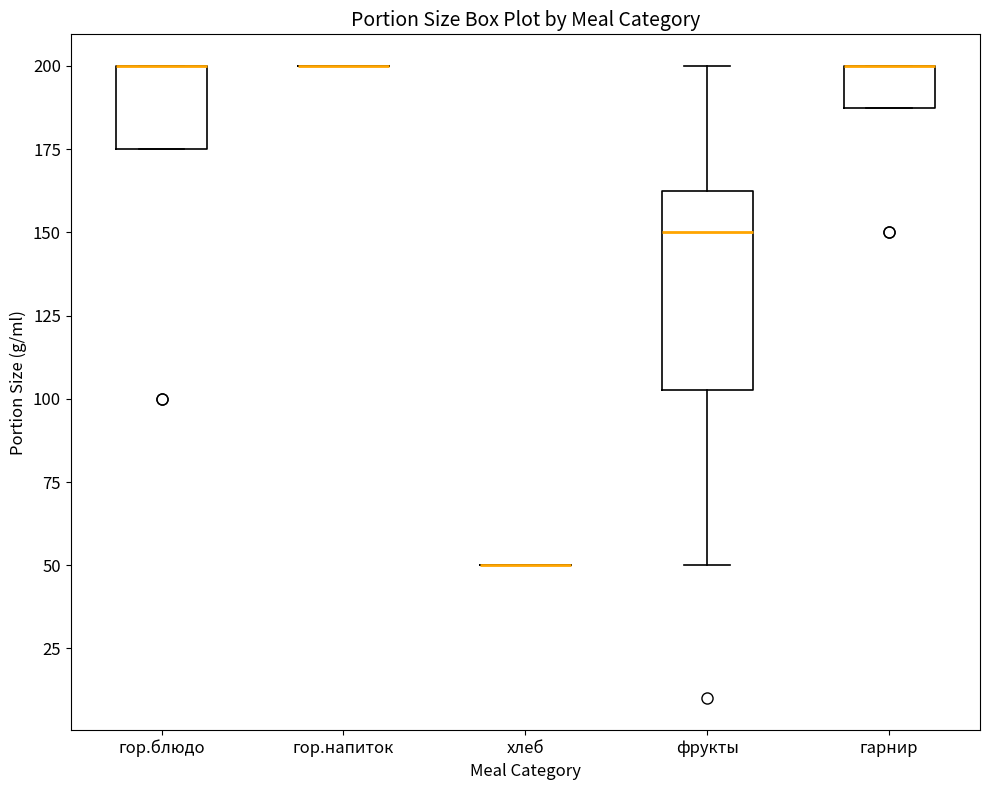

Reading left to right, transcribe this box plot: for each box, give where its median line is, the range the box spans, and where its two whiskers end, as read against the y-axis. The values are not printed on the chart, so give them approximately, as read against the axis.

гор.блюдо: median 200 (drawn on the box's upper edge), box 175 to 200, whiskers 175 to 200
гор.напиток: box collapsed to a line at 200, whiskers 200 to 200
хлеб: box collapsed to a line at 50, whiskers 50 to 50
фрукты: median 150, box 105 to 165, whiskers 50 to 200
гарнир: median 200 (drawn on the box's upper edge), box 190 to 200, whiskers 190 to 200